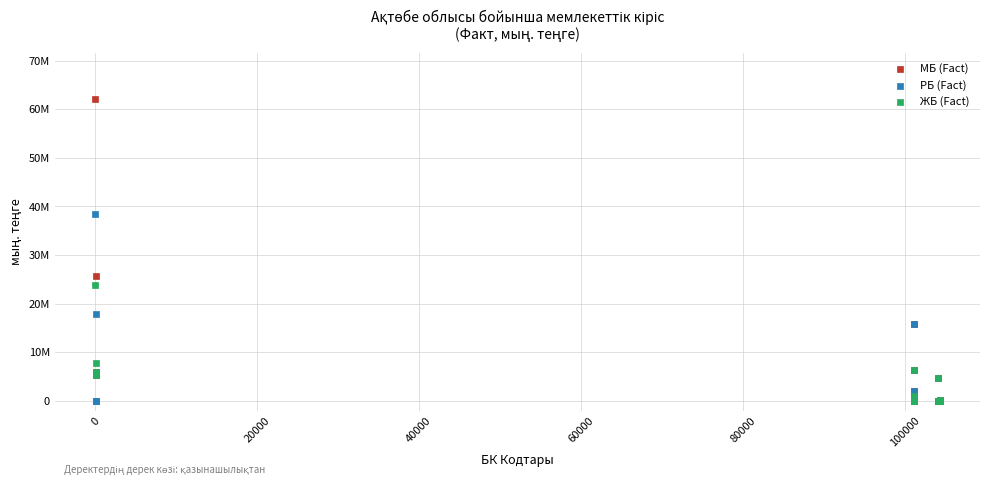

What are all the series names shown in the legend?

МБ (Fact), РБ (Fact), ЖБ (Fact)